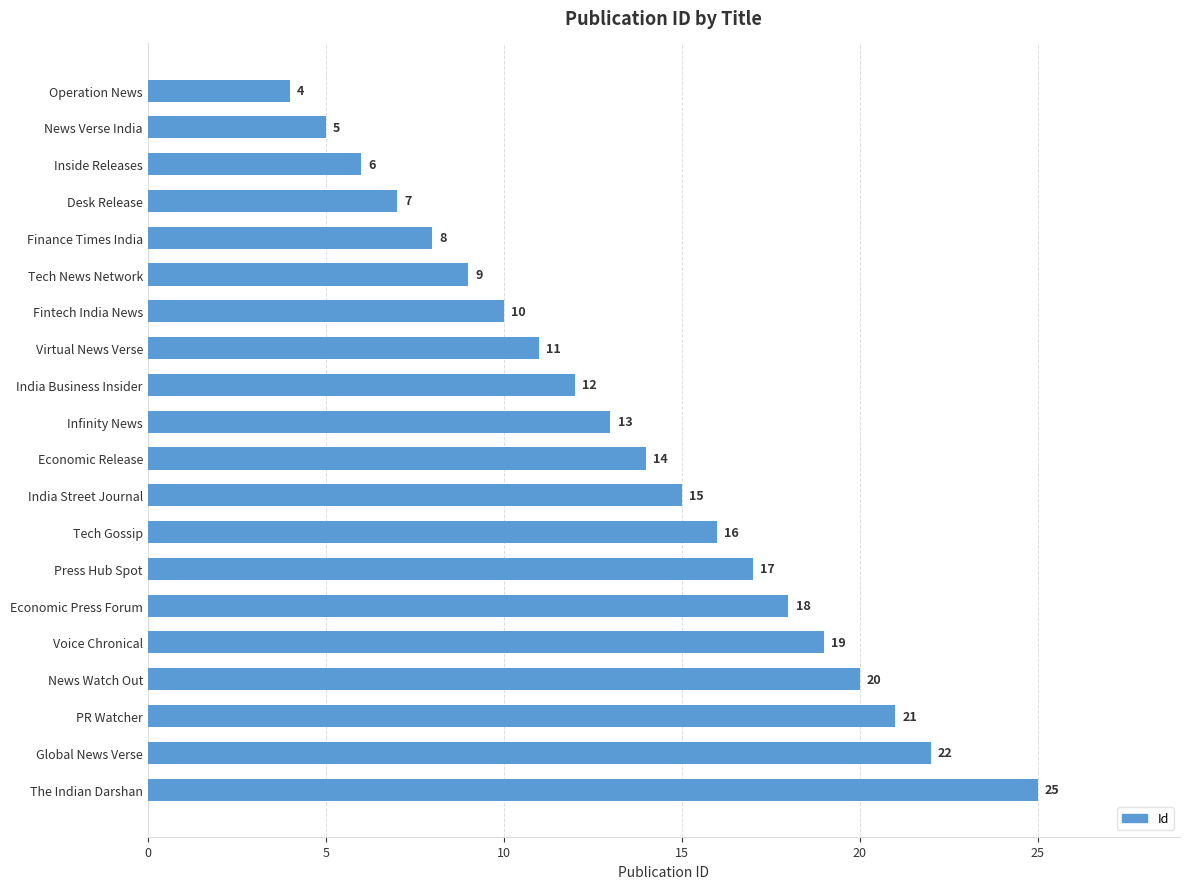

Reading bottom to top, transcribe all the data shown in this chart.

The Indian Darshan=25	Global News Verse=22	PR Watcher=21	News Watch Out=20	Voice Chronical=19	Economic Press Forum=18	Press Hub Spot=17	Tech Gossip=16	India Street Journal=15	Economic Release=14	Infinity News=13	India Business Insider=12	Virtual News Verse=11	Fintech India News=10	Tech News Network=9	Finance Times India=8	Desk Release=7	Inside Releases=6	News Verse India=5	Operation News=4